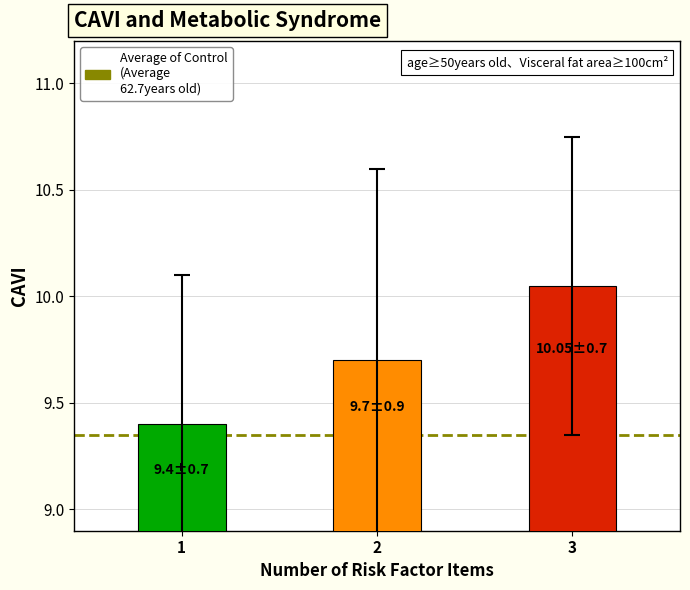

How many bars are there in total?

3